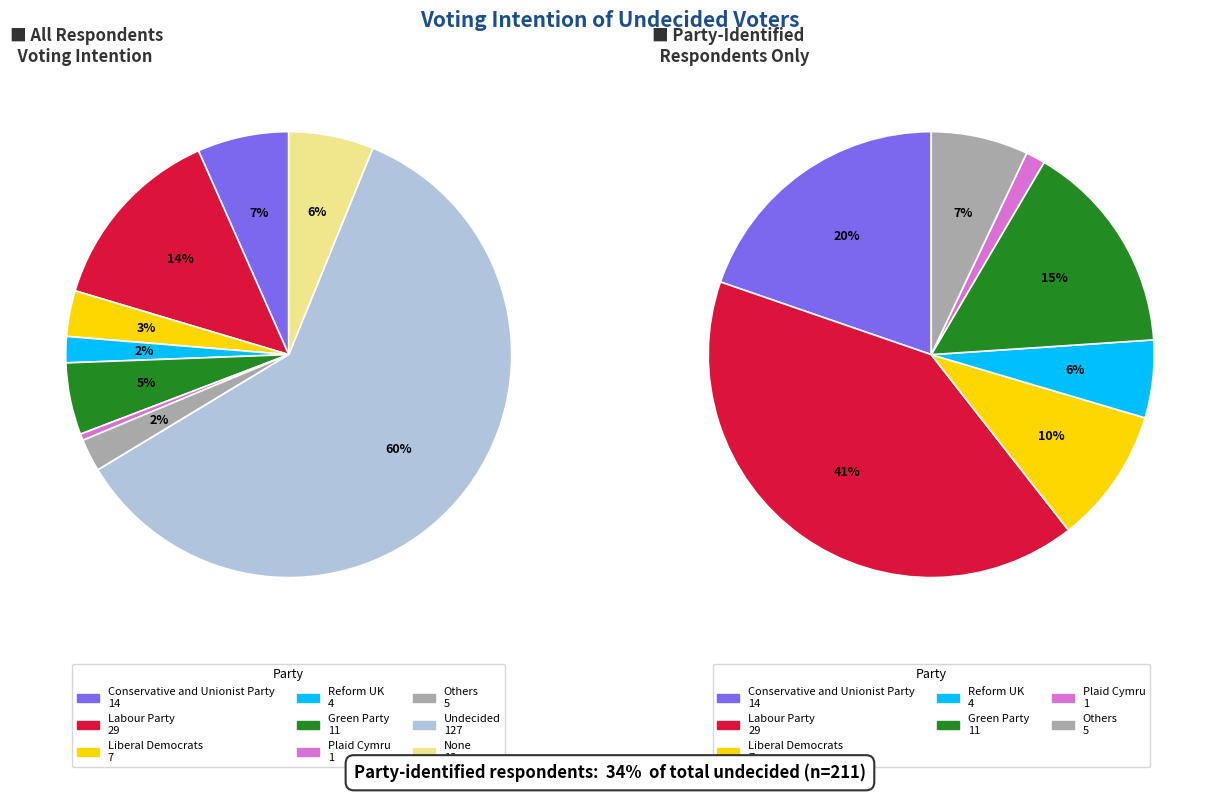

How many segments does this pie chart have?

9